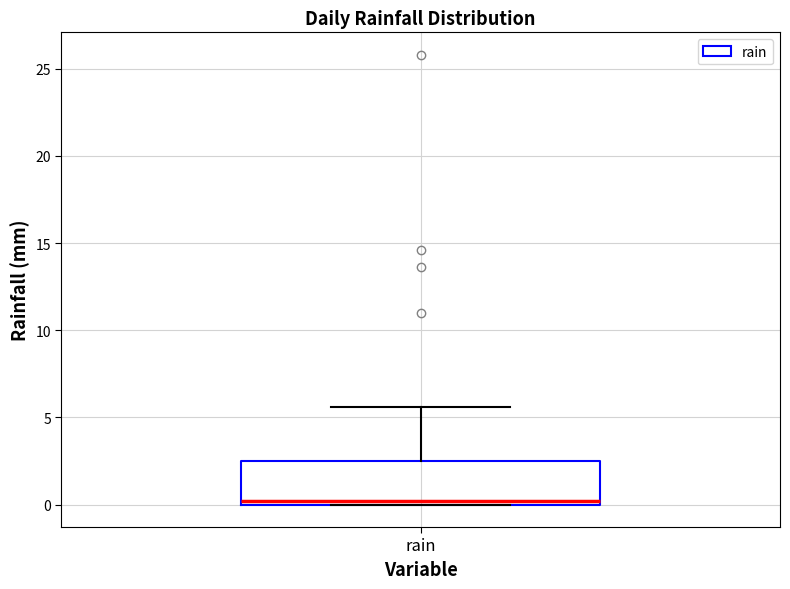

Where does the upper whisker of the box for rain end on the y-axis? The values are not printed on the chart, so give them approximately, as read against the axis.

5.5